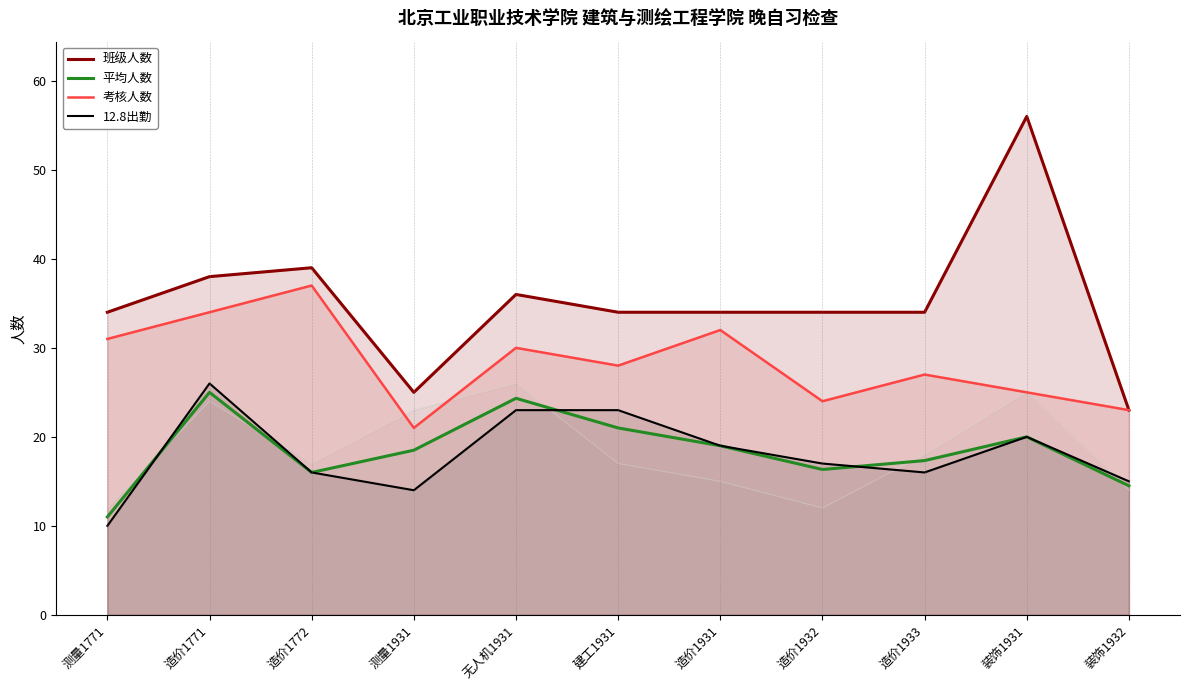

What is the total value across all series at 建工1931?

106.0